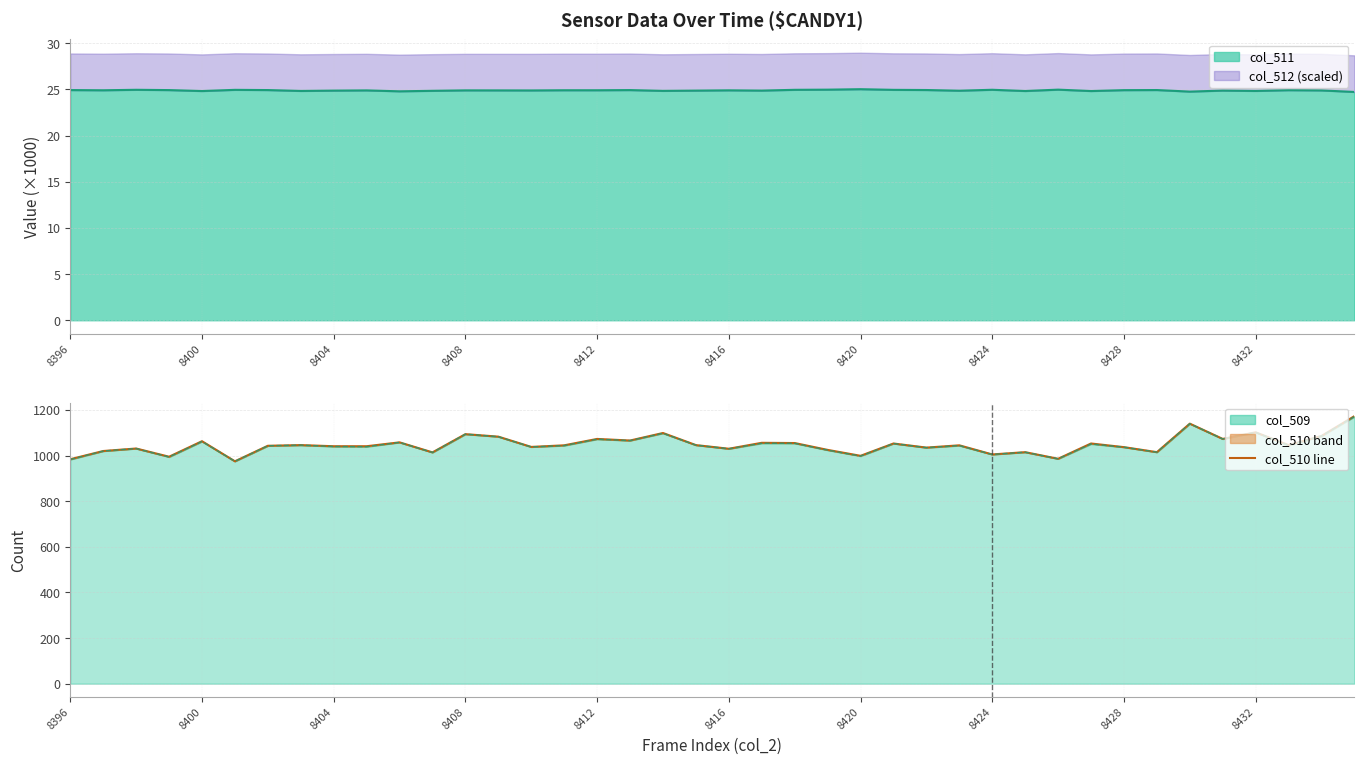

Reading left to right, list all the values displayed in this chart.

984	1020	1031	995	1063	975	1043	1046	1041	1041	1058	1014	1094	1083	1038	1045	1073	1066	1099	1046	1030	1056	1055	1025	999	1053	1035	1045	1005	1015	986	1053	1037	1015	1140	1073	1102	1046	1086	1173